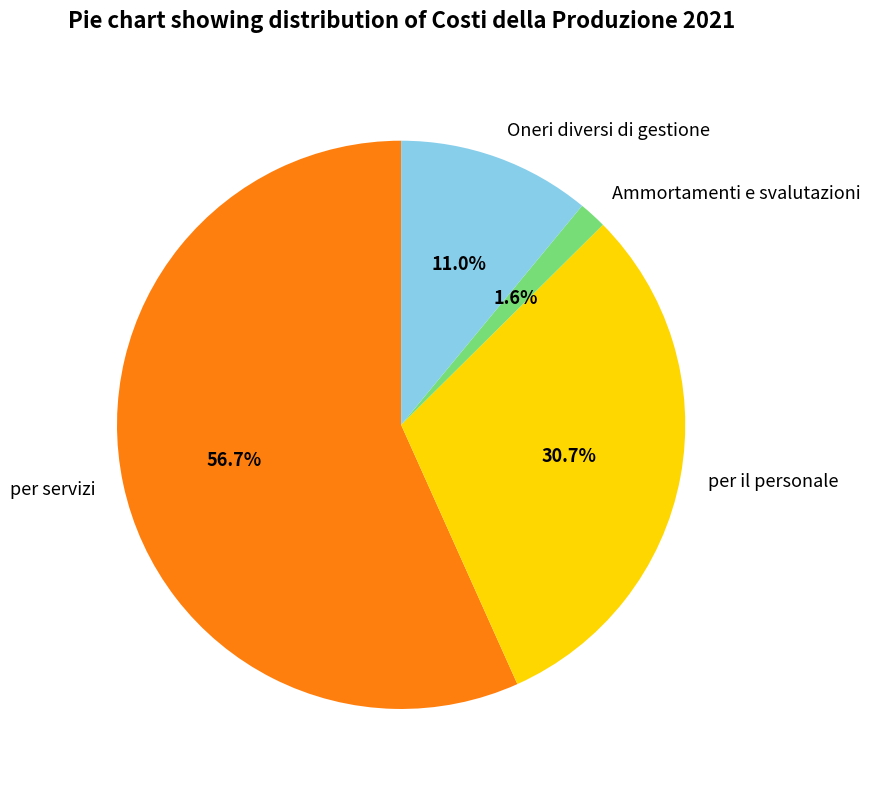

Combined, do per servizi and Ammortamenti e svalutazioni account for over 50%?

Yes